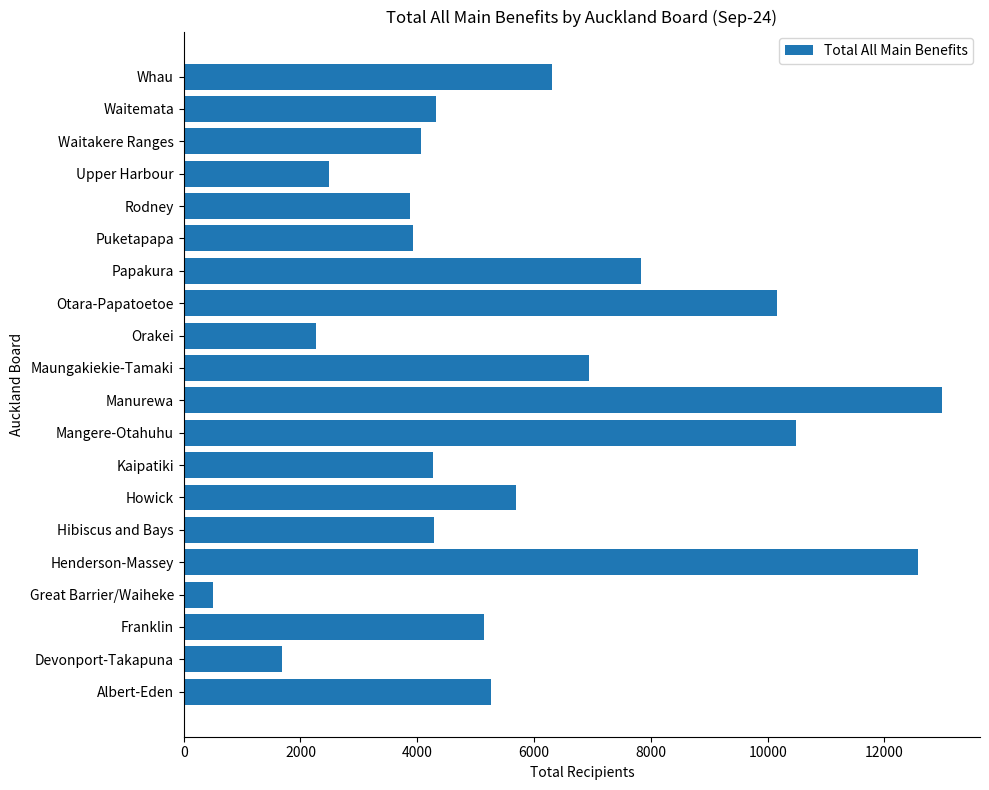

The value at Upper Harbour is 3475. True or false?

False